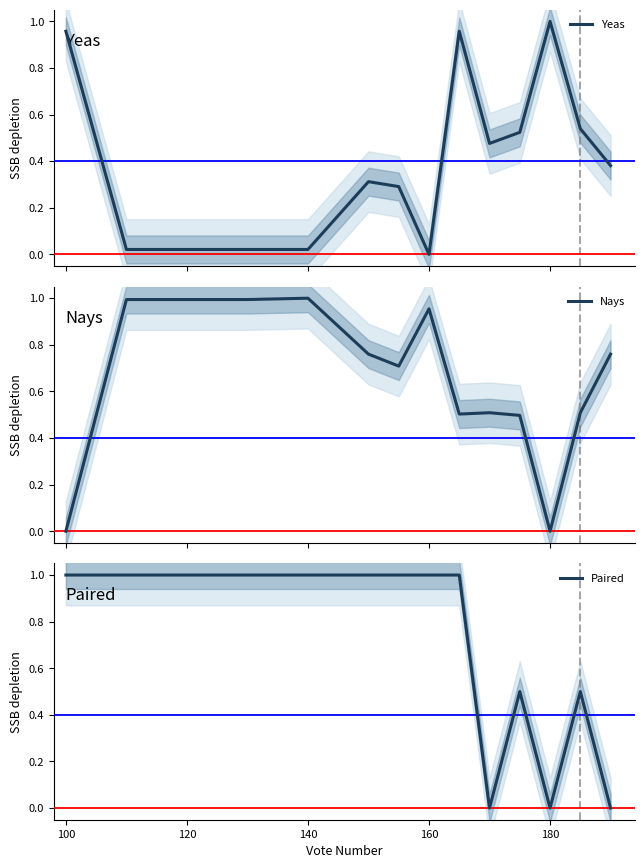

True or false: Paired has a value of 0.4 at 180.

False